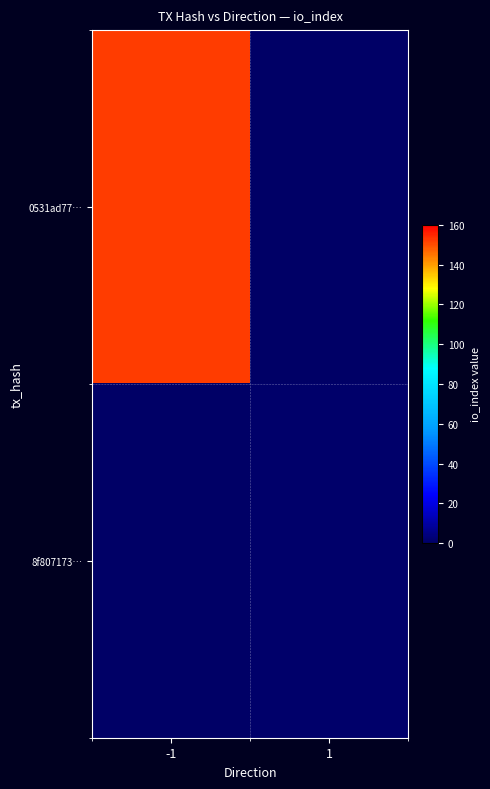

Between 1 and -1, which is larger?

-1